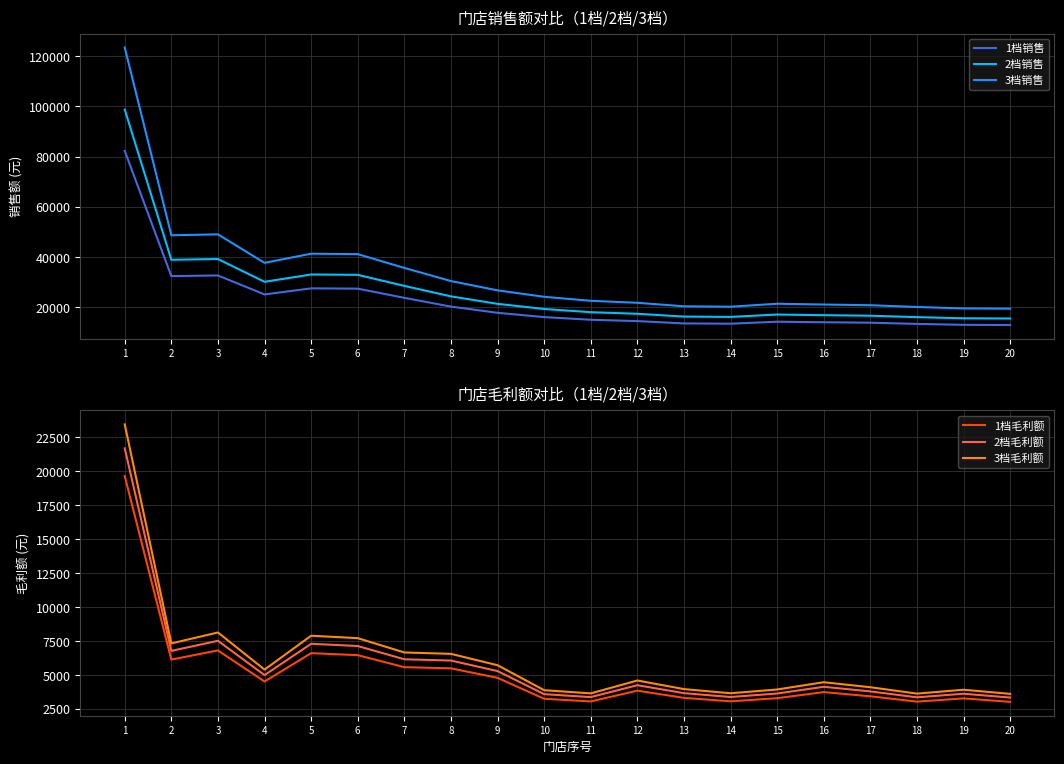

How many lines are shown in the chart?

6